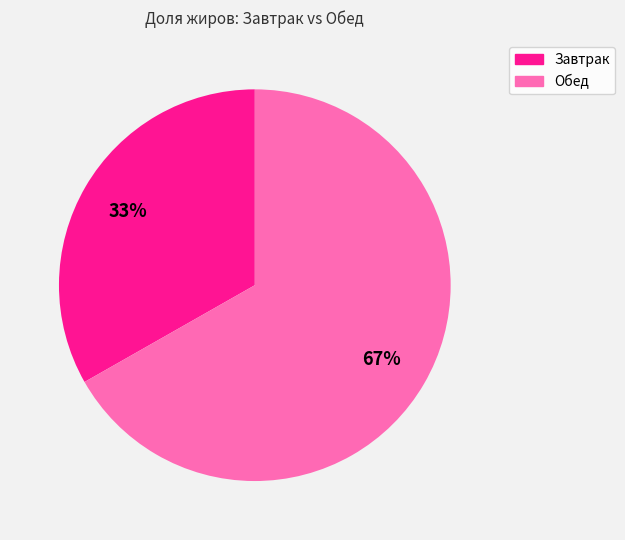

Does any single category account for the majority?

Yes